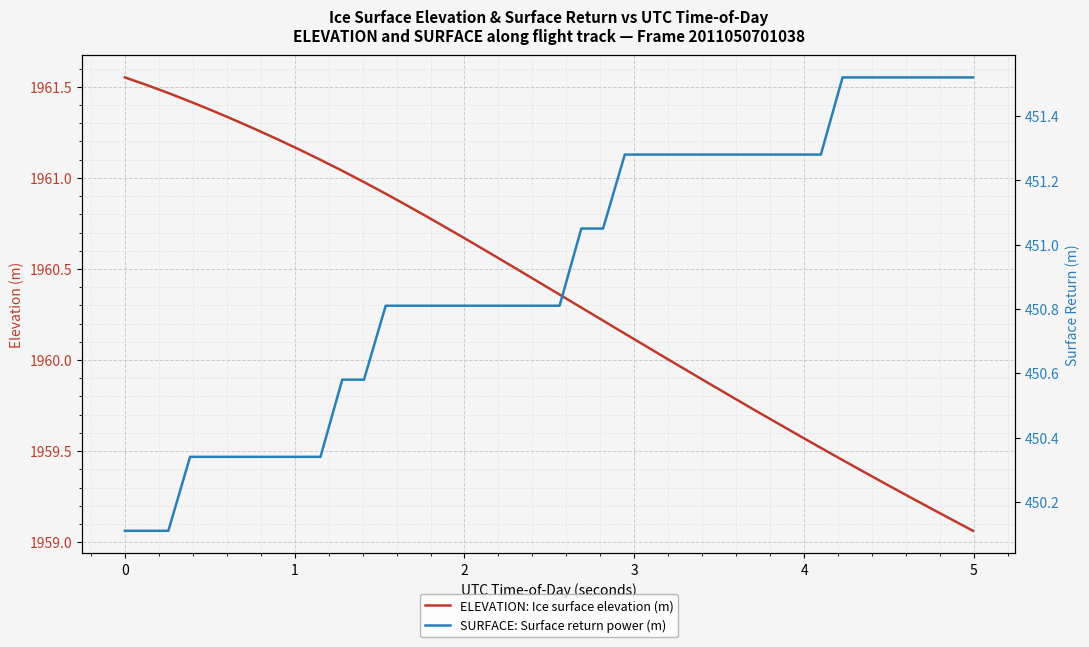

What are all the series names shown in the legend?

ELEVATION: Ice surface elevation (m), SURFACE: Surface return power (m)